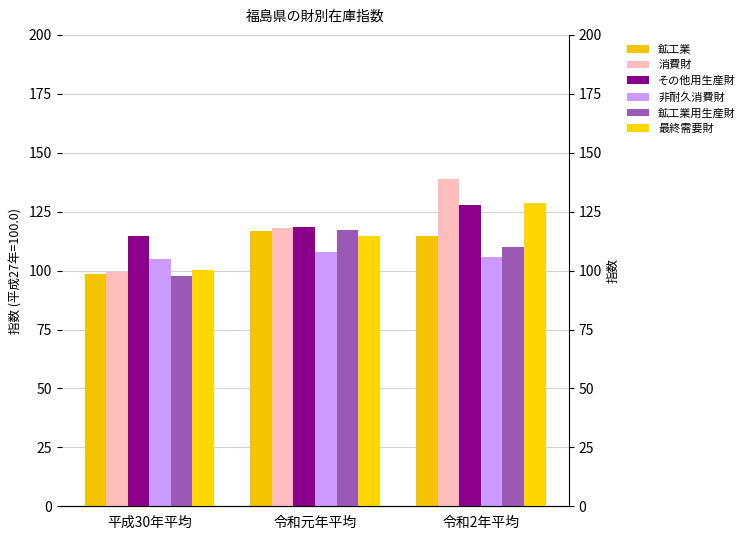

What is the greatest value displayed?

139.0